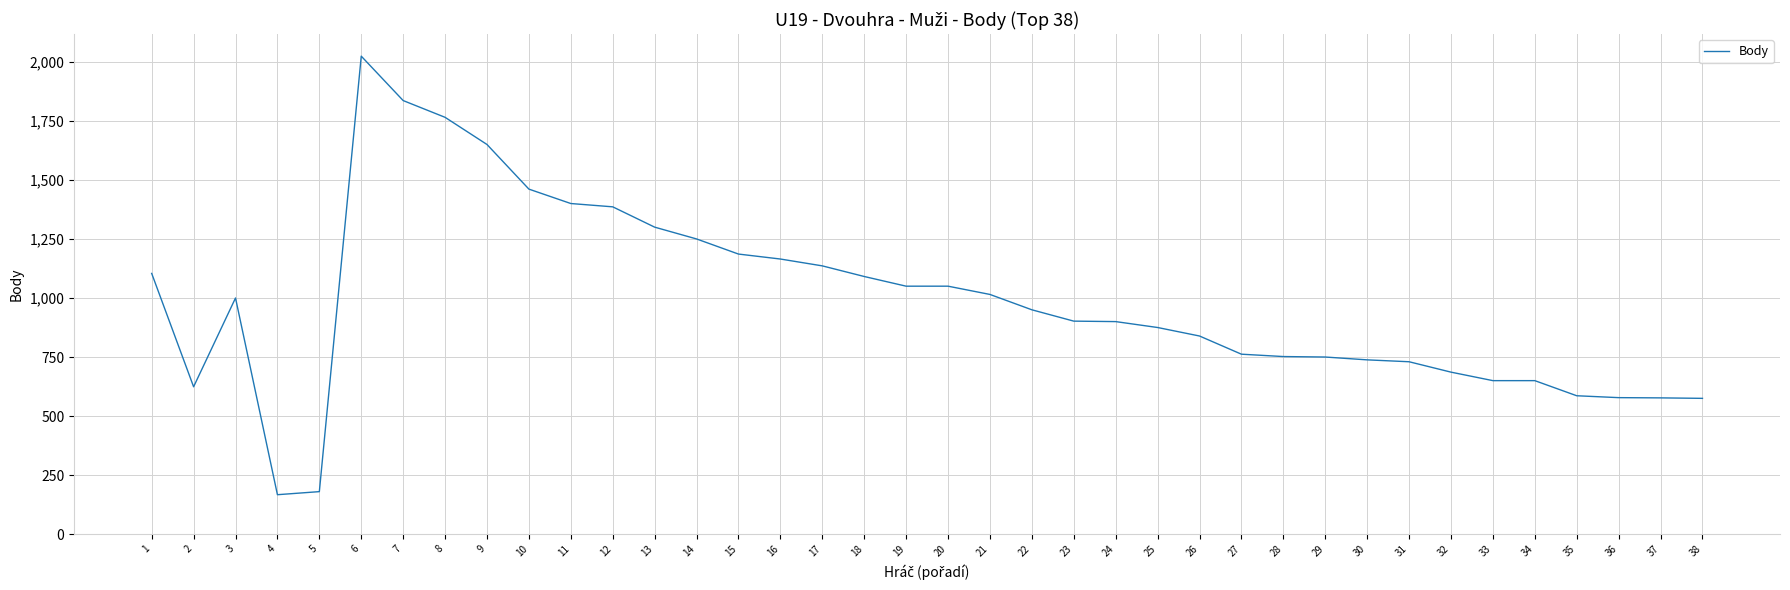

Which has a higher value, 20 or 23?

20